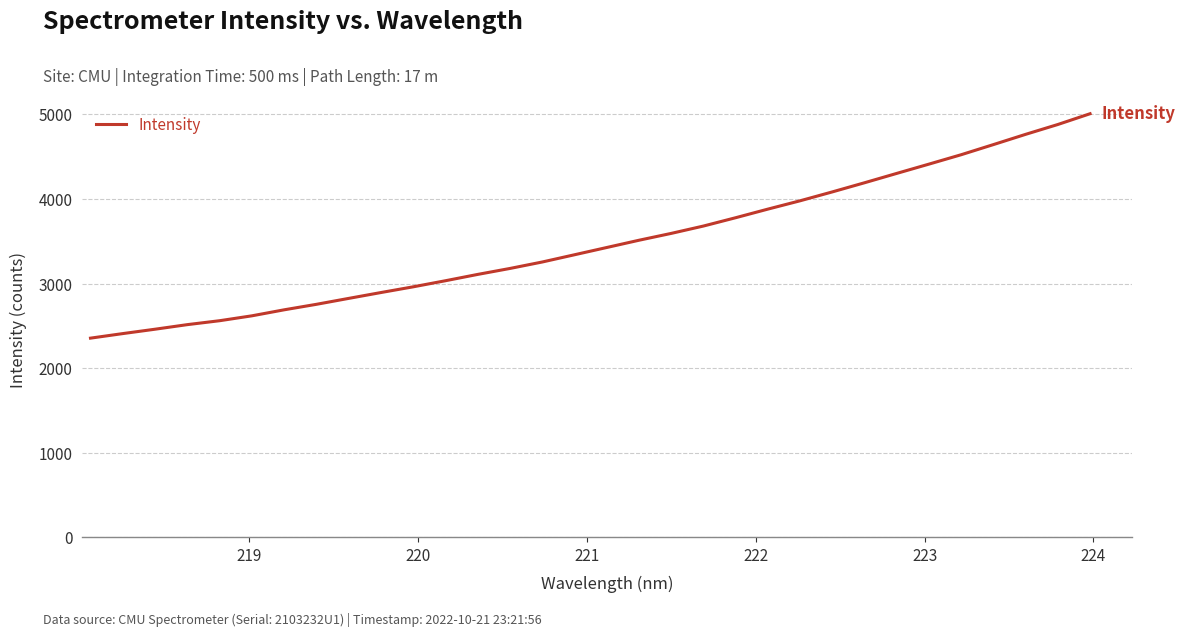

What is the smallest value displayed?

2355.6